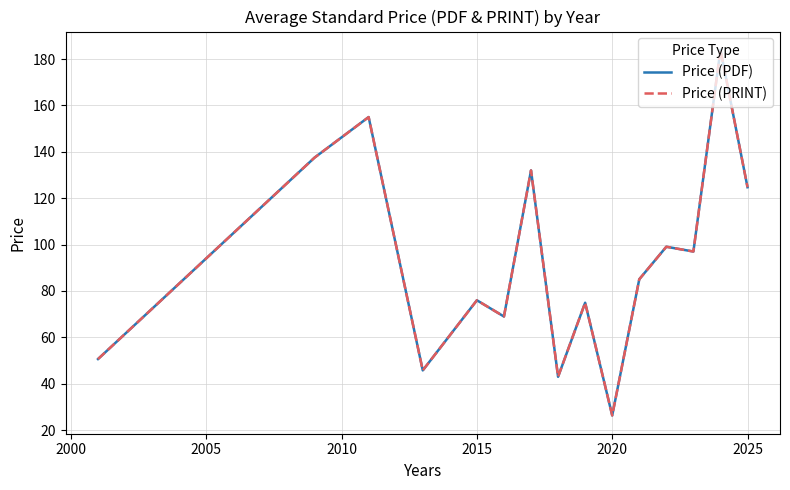

Is this an area chart (filled region under the line)?

No